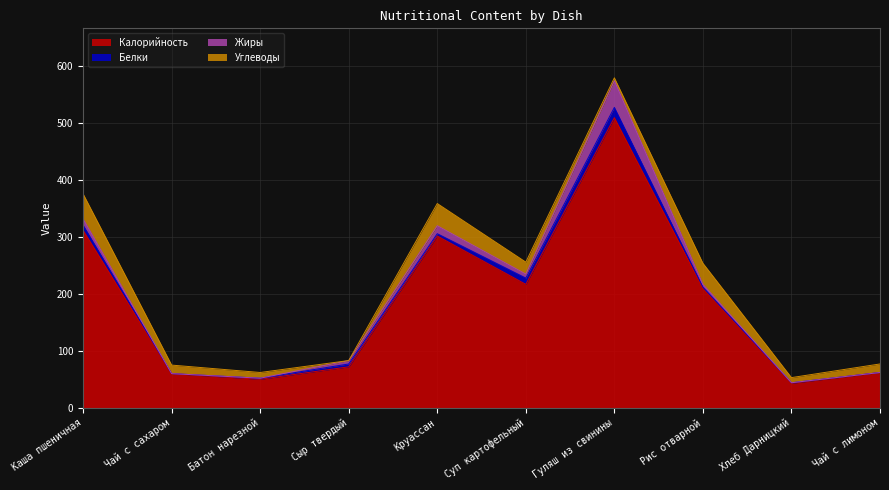

What is the sum of all Углеводы values?

195